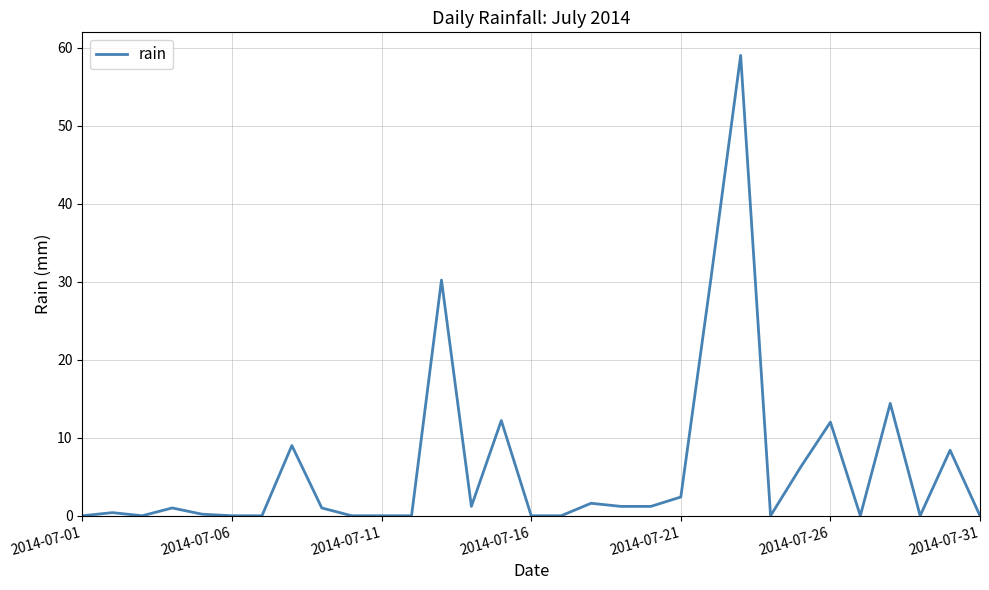

What is the difference between the maximum and minimum values?

59.0